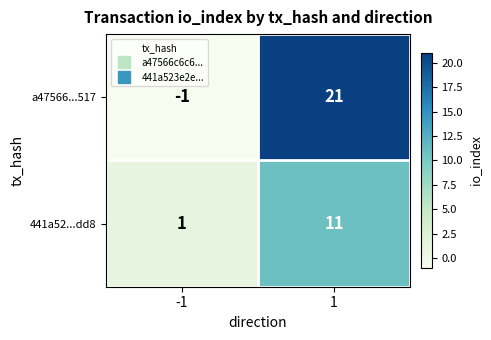

What is the smallest value displayed?

-1